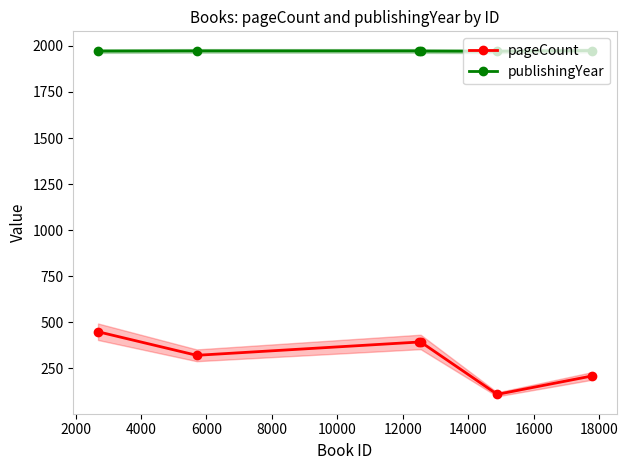

True or false: publishingYear and pageCount cross at least once.

False